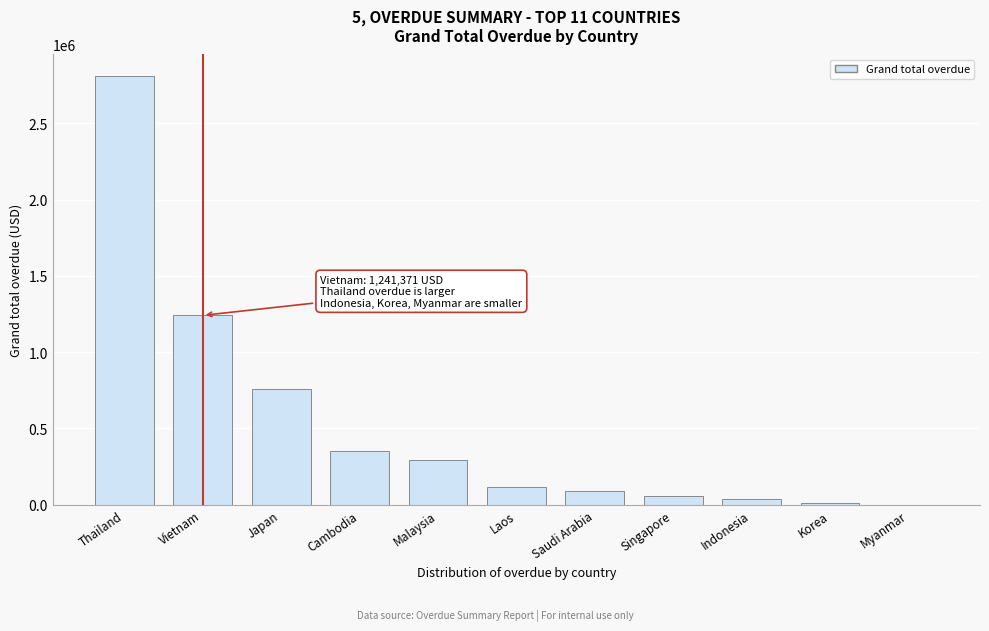

At which category does the chart reach its peak across all series?

Thailand